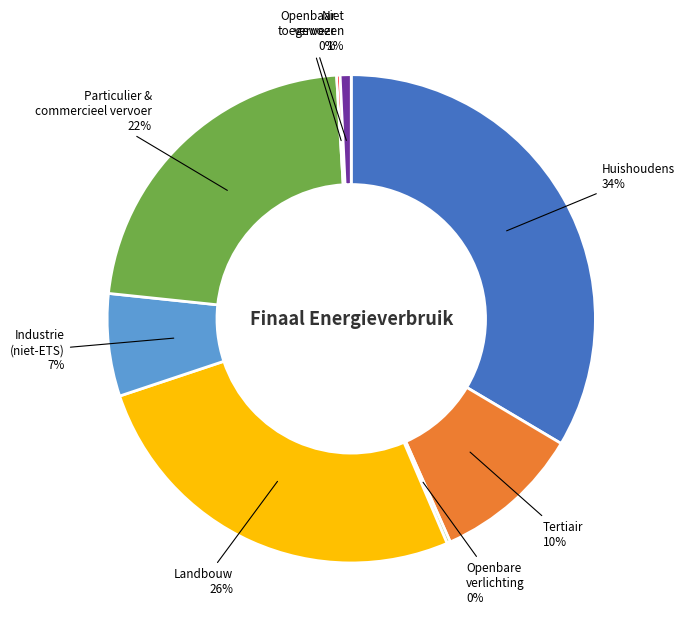

Do Huishoudens and Tertiair together represent more than half of the pie?

No